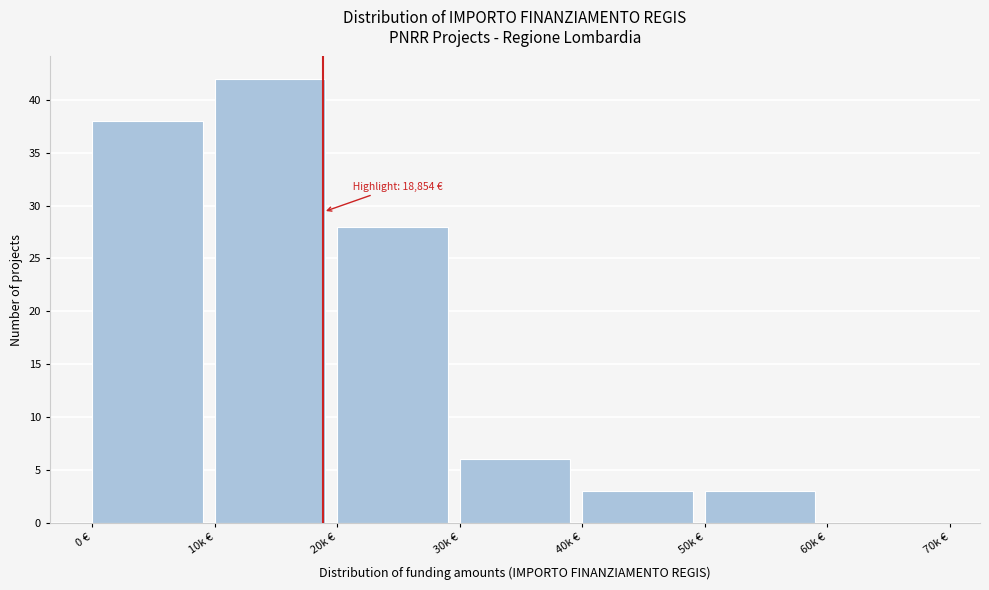

Reading left to right, transcribe all the data shown in this chart.

0 €=38	10k €=42	20k €=28	30k €=6	40k €=3	50k €=3	60k €=0